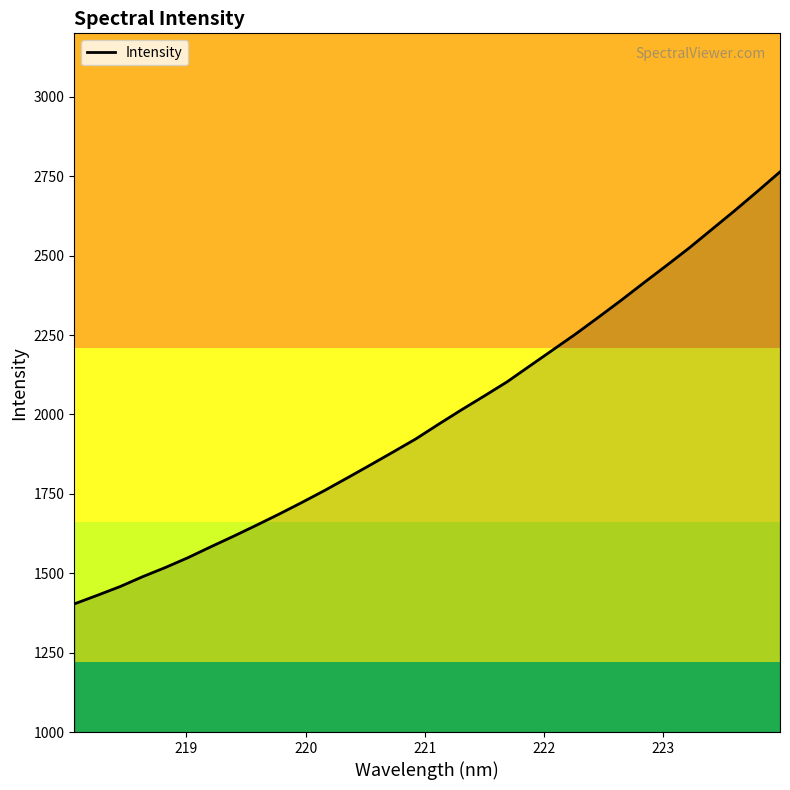

What is the minimum value shown in the chart?

1403.4